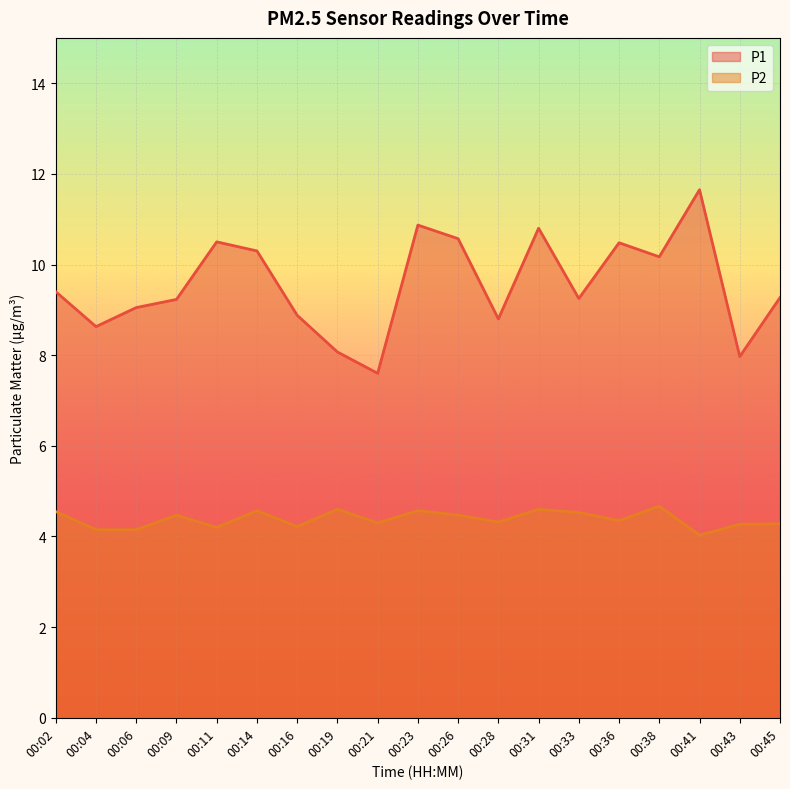

True or false: P2 and P1 cross at least once.

False